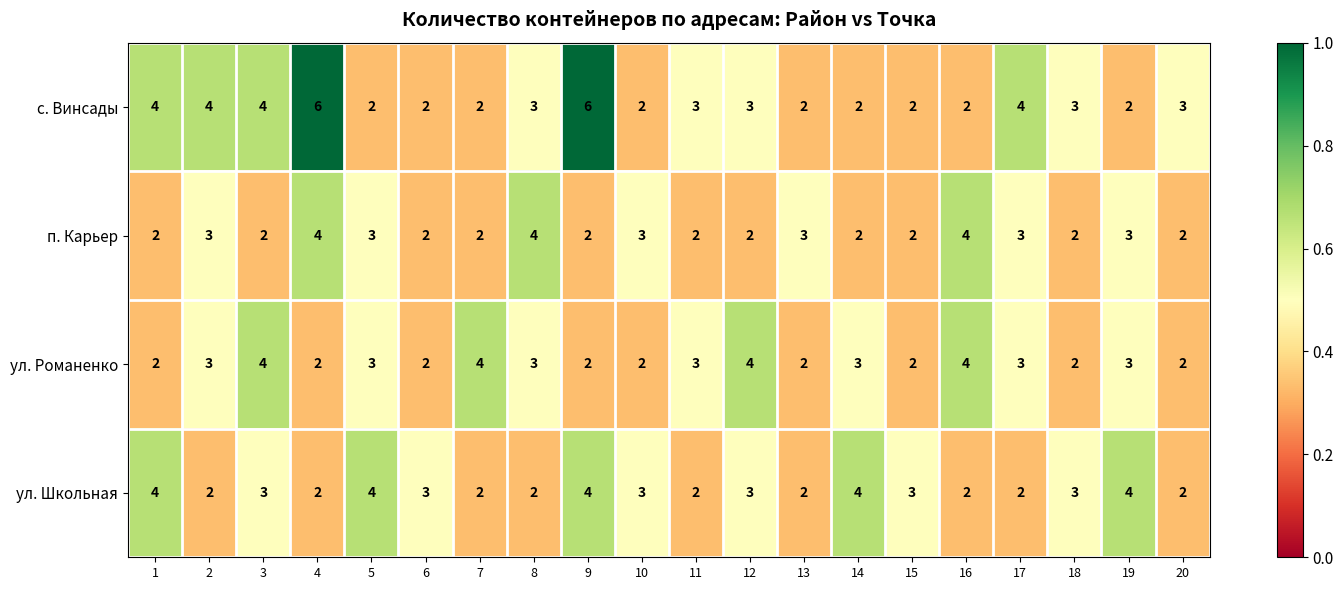

True or false: с. Винсады has a value of 5 at 18.

False